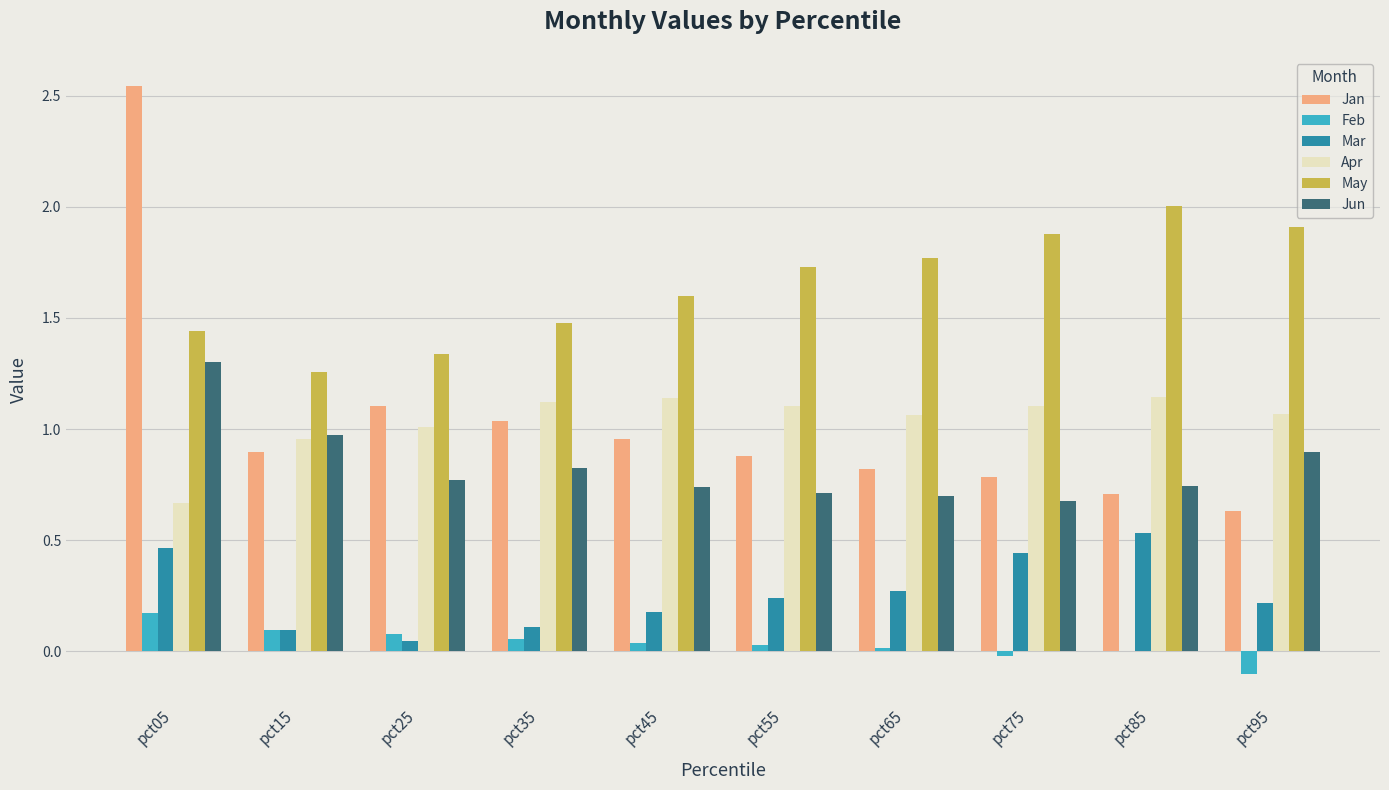

Which series has the largest range (max minus min)?

Jan